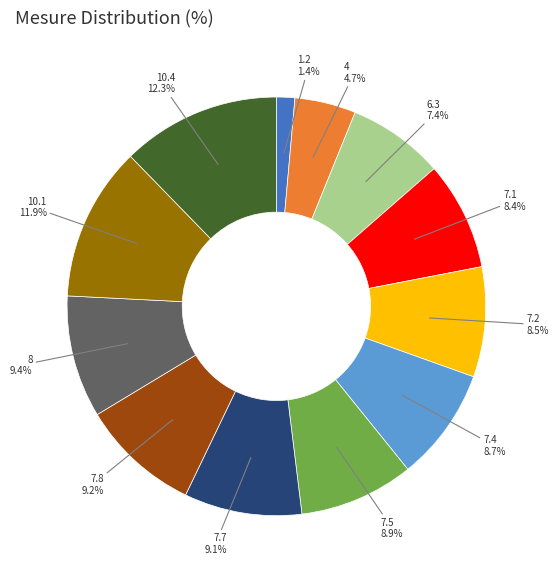

Does any single category account for the majority?

No